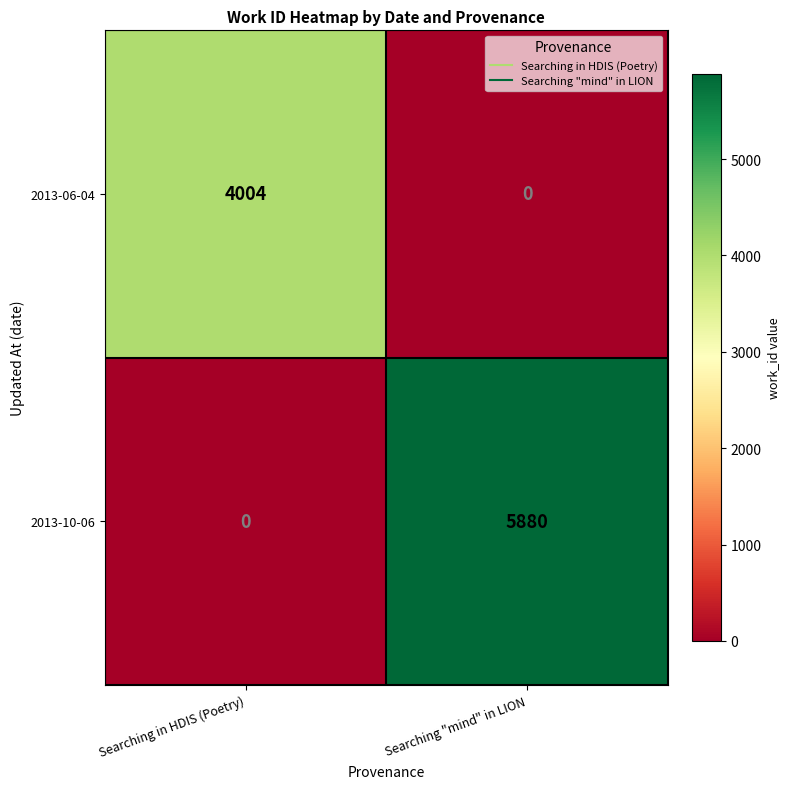

At which category does the chart reach its peak across all series?

Searching "mind" in LION